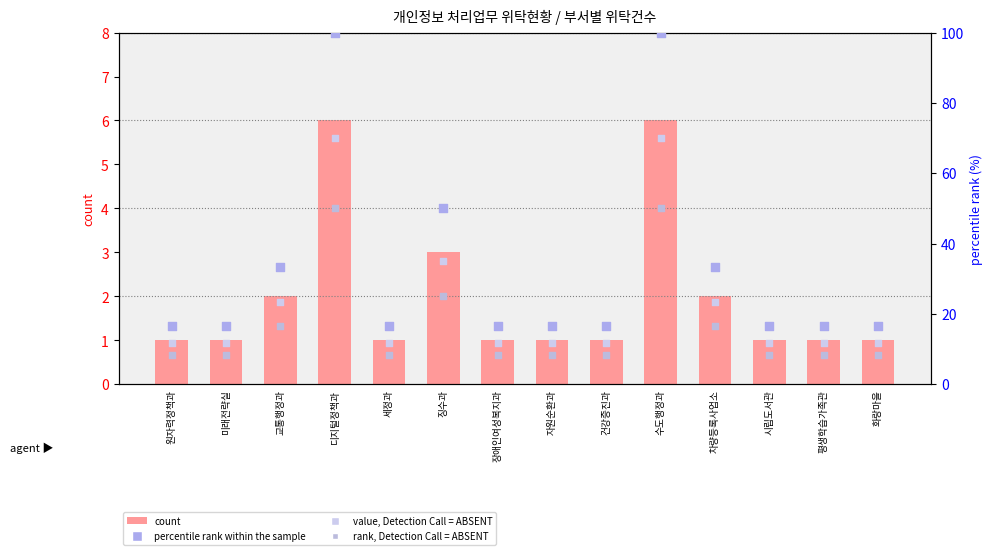

Which series has the widest spread of Y values?

percentile rank within the sample